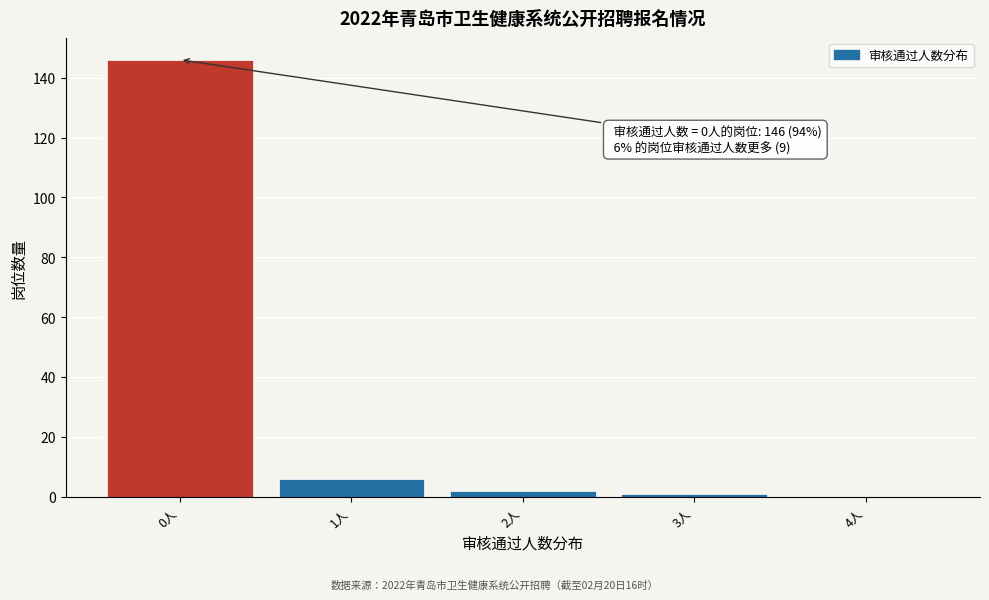

Reading right to left, transcribe all the data shown in this chart.

4人=0	3人=1	2人=2	1人=6	0人=146